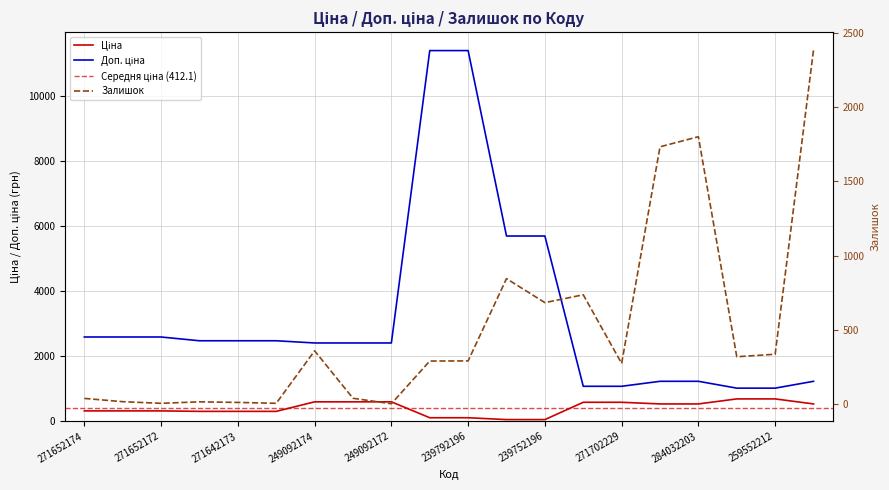

What is the maximum value shown in the chart?

11410.0